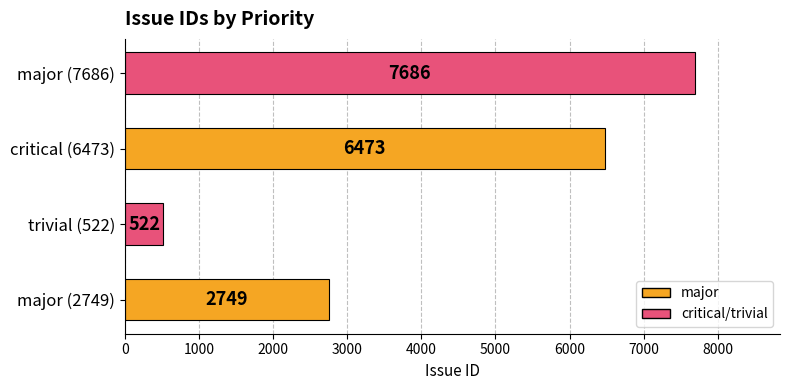

At which category does the chart reach its minimum across all series?

trivial (522)